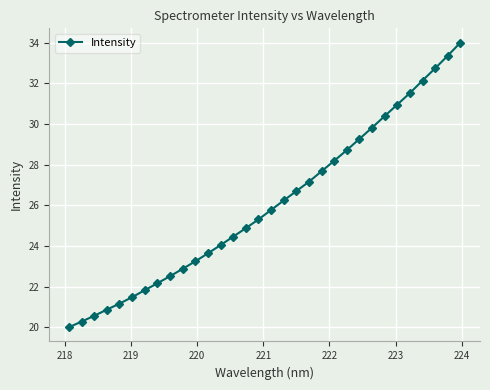

What is the sum of all values?

833.8